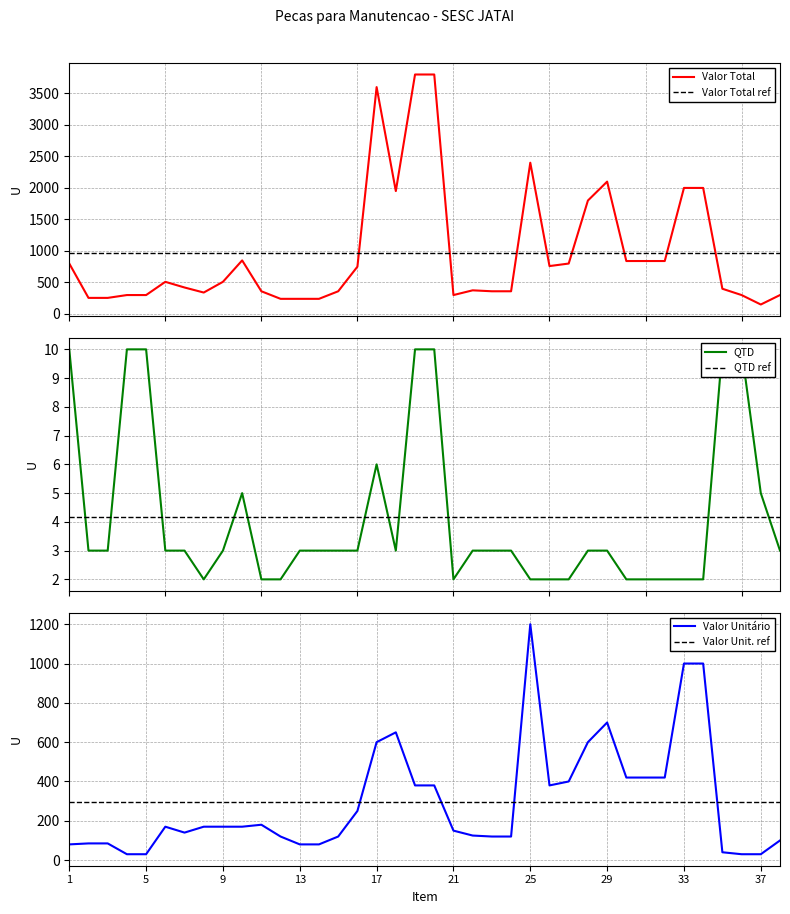

True or false: VALOR TOTAL has a value of 1247 at 34.

False